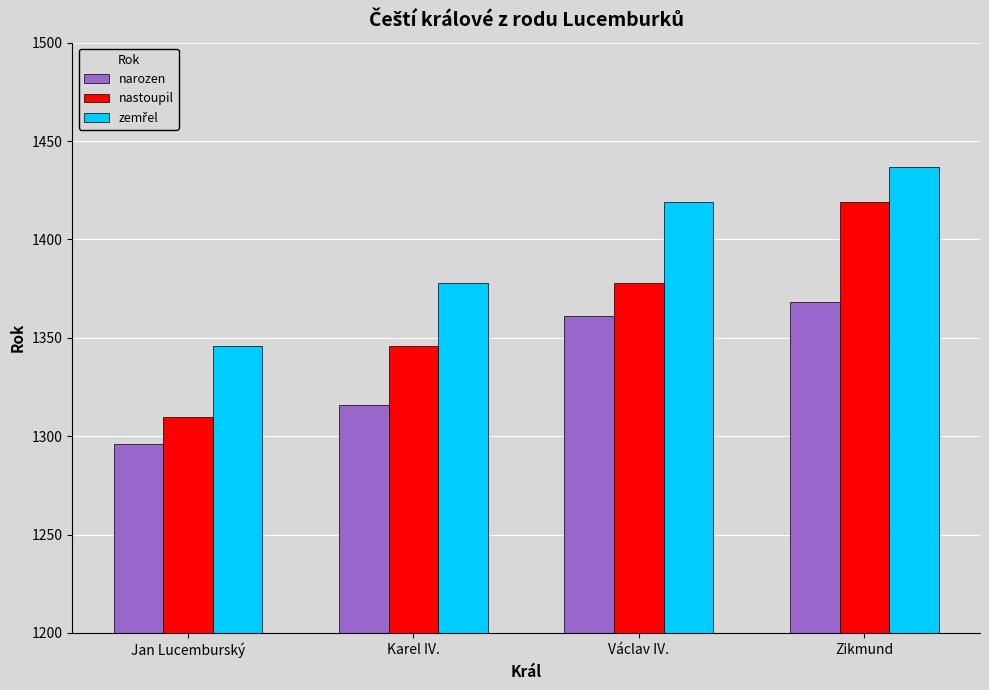

The value of nastoupil at Karel IV. is 2209. True or false?

False